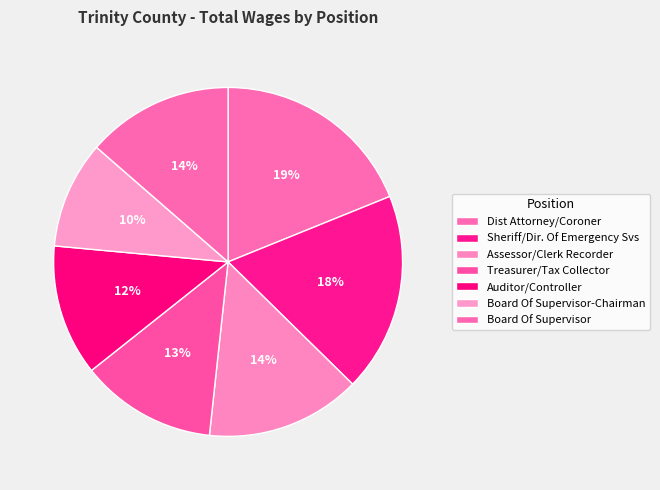

How many slices are in this pie chart?

7